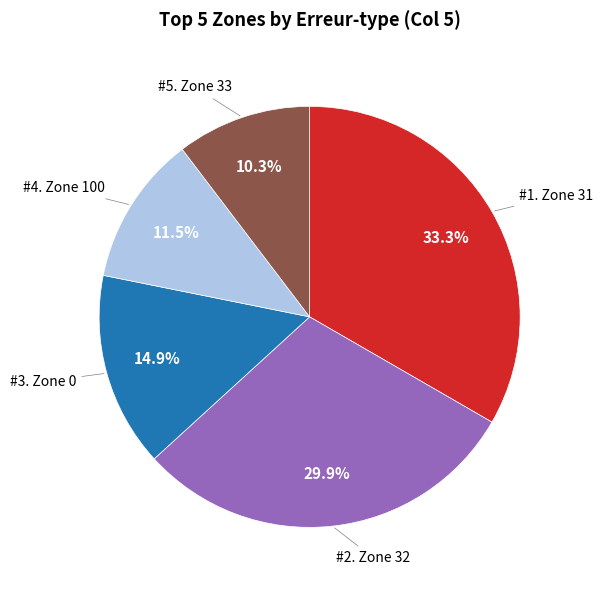

Is there any slice that represents more than half of the pie?

No